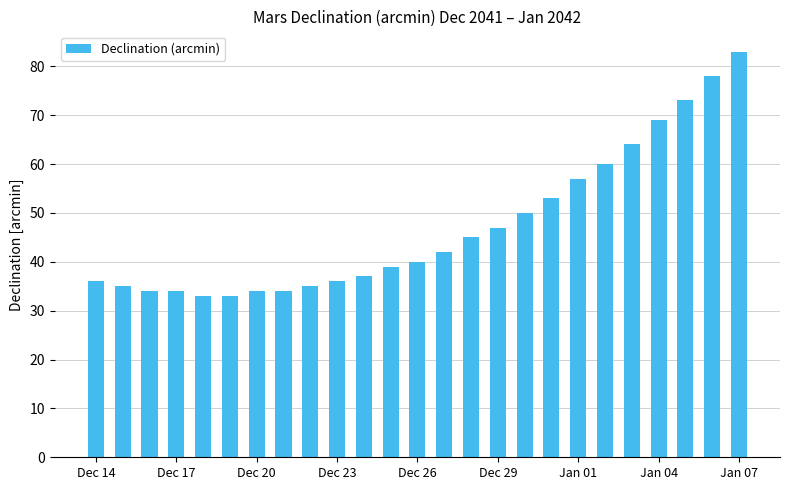

What is the smallest value displayed?

33